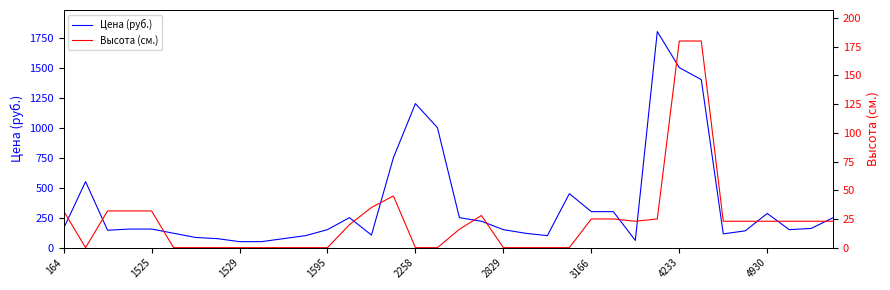

What is the sum of the Цена (руб.) values at 28 and 18?

1750